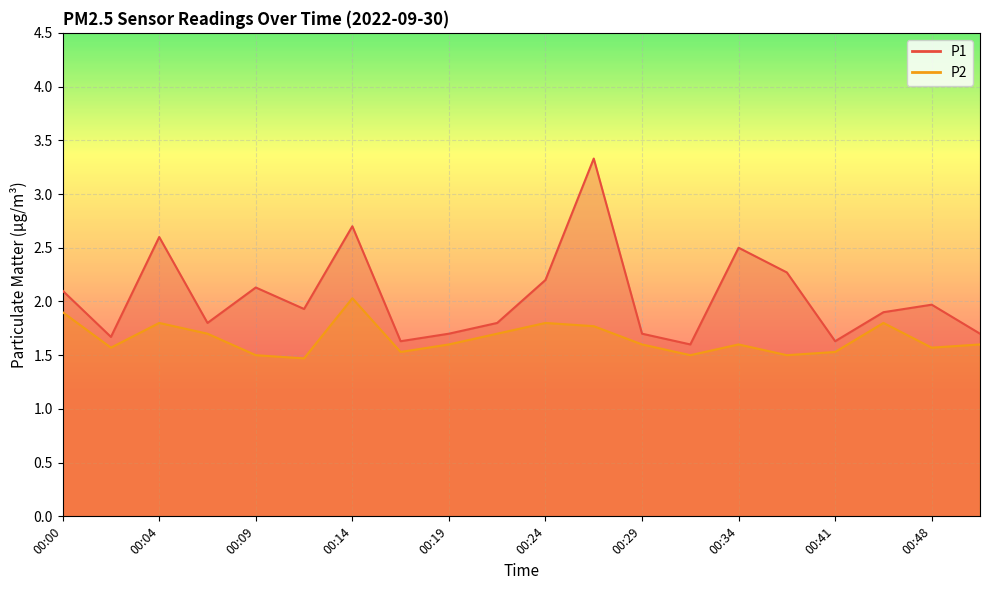

What is the value of the P1 point at the 10th from the left?

1.8